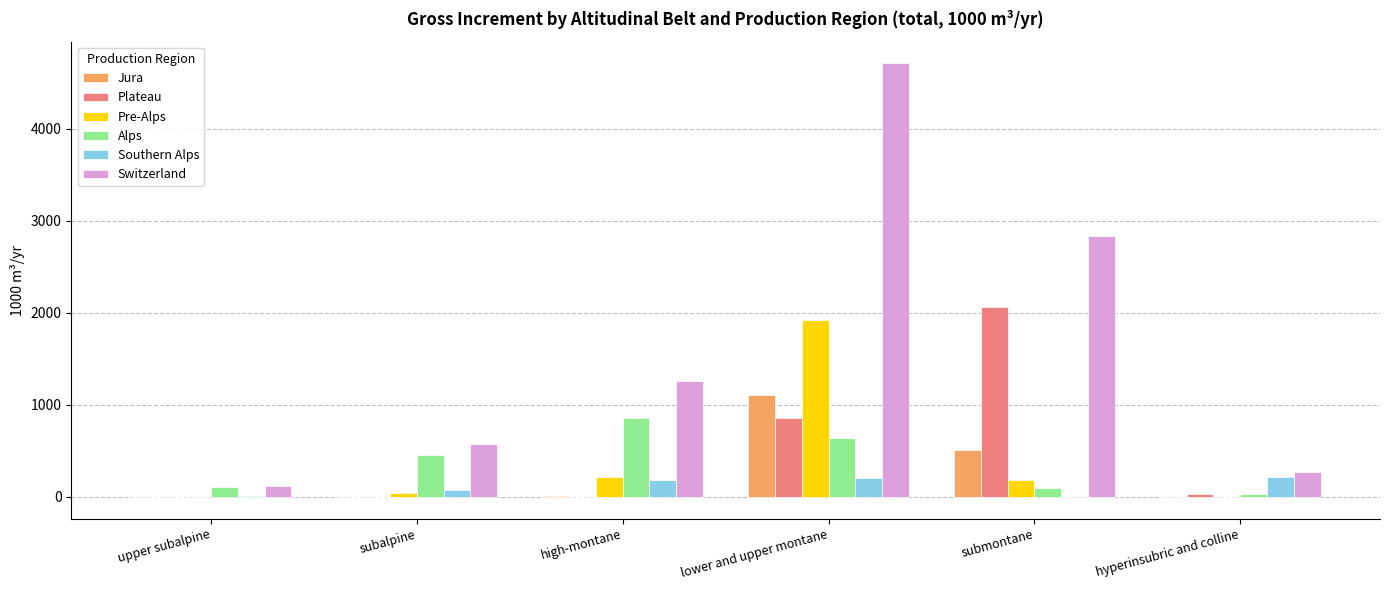

True or false: Switzerland has a value of 1339 at submontane.

False